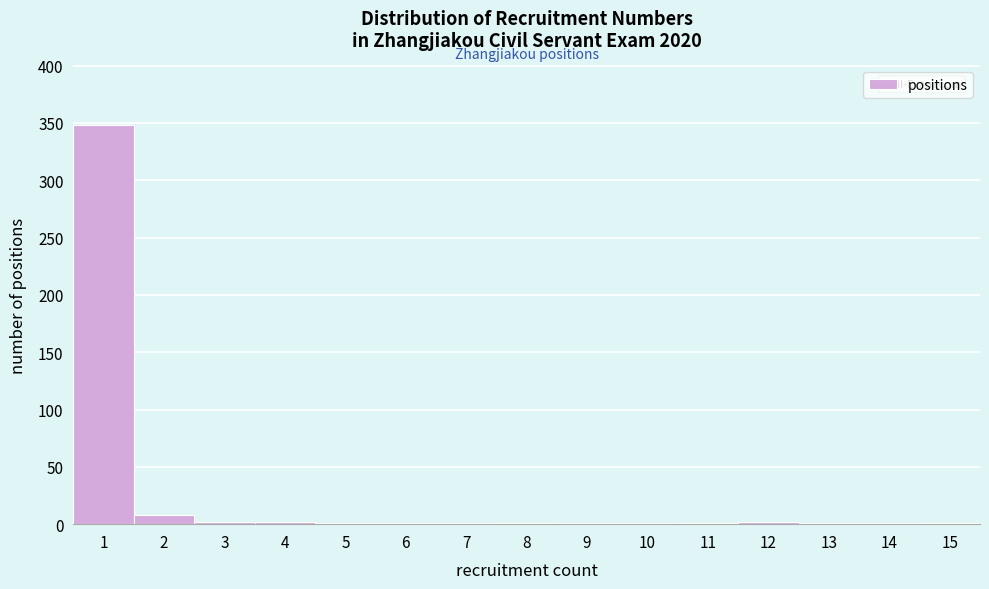

Which range on the x-axis has the tallest bar?

0.5 to 1.5